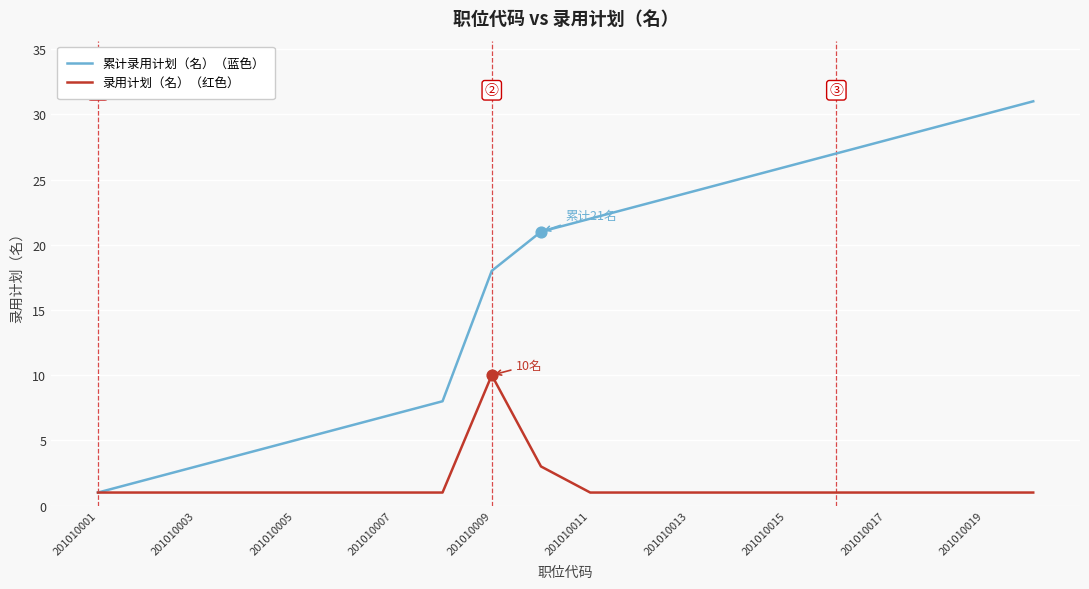

Which series has the largest range (max minus min)?

累计录用计划（名）（蓝色）